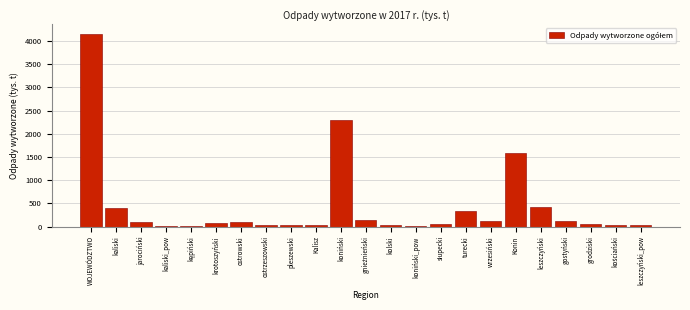

Between koniński_pow and turecki, which is larger?

turecki